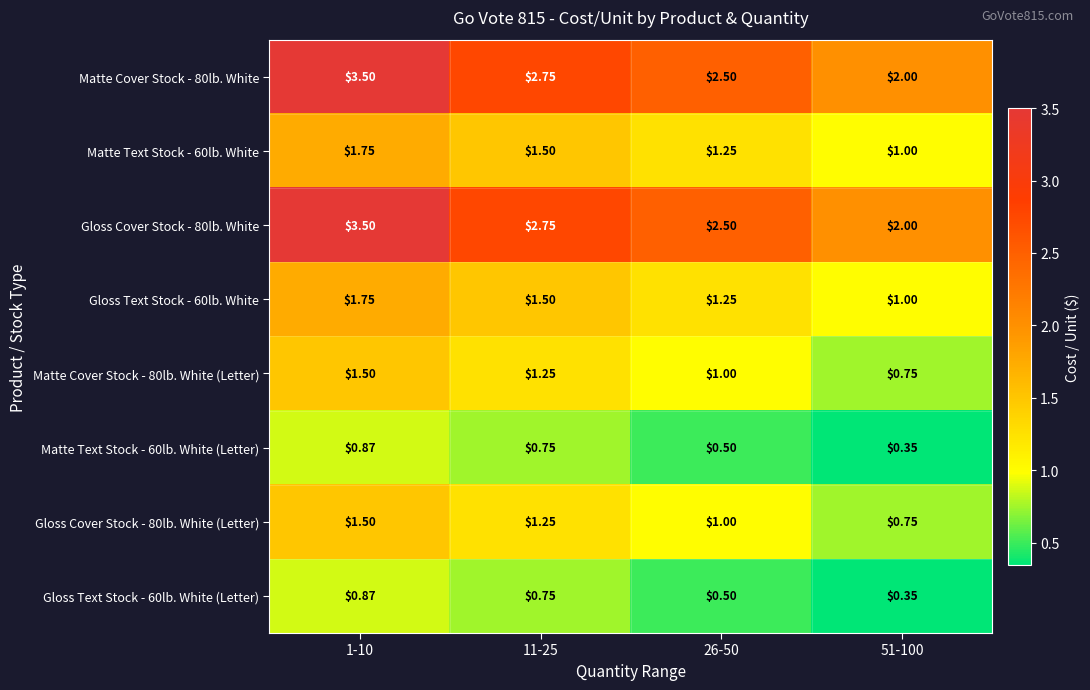

Rank the series at 11-25 from lowest to highest value.

Matte Text Stock - 60lb. White (Letter), Gloss Text Stock - 60lb. White (Letter), Matte Cover Stock - 80lb. White (Letter), Gloss Cover Stock - 80lb. White (Letter), Matte Text Stock - 60lb. White, Gloss Text Stock - 60lb. White, Matte Cover Stock - 80lb. White, Gloss Cover Stock - 80lb. White